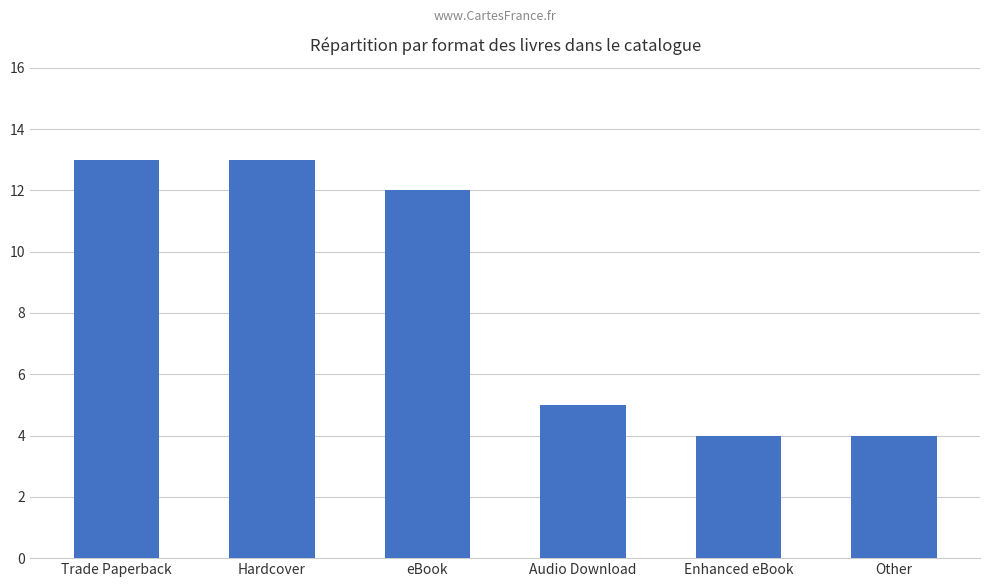

How many values are between 4 and 13?

6